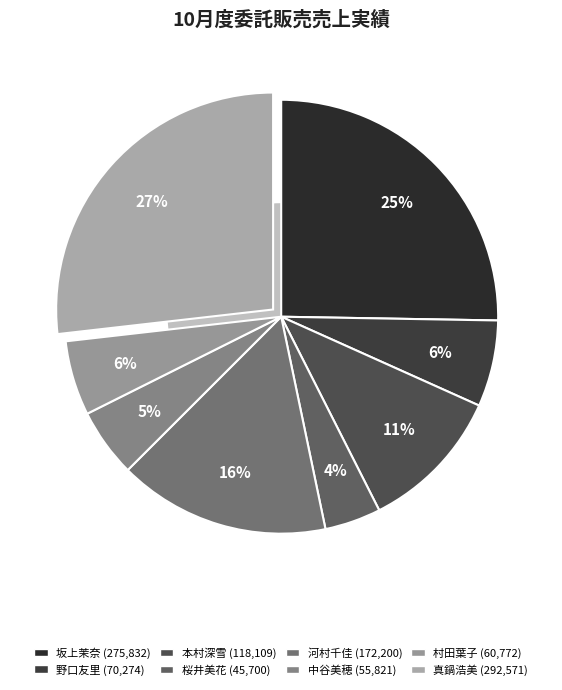

To the nearest percent, what is the average slice percentage?

12%